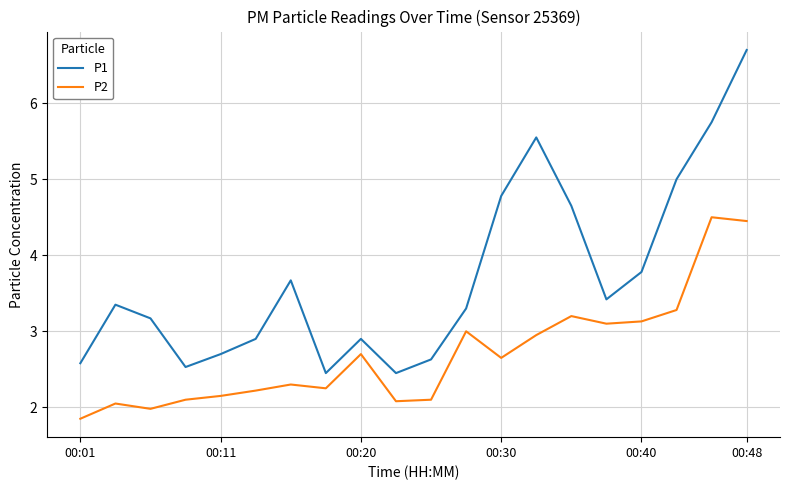

True or false: P2 and P1 intersect in this chart.

False